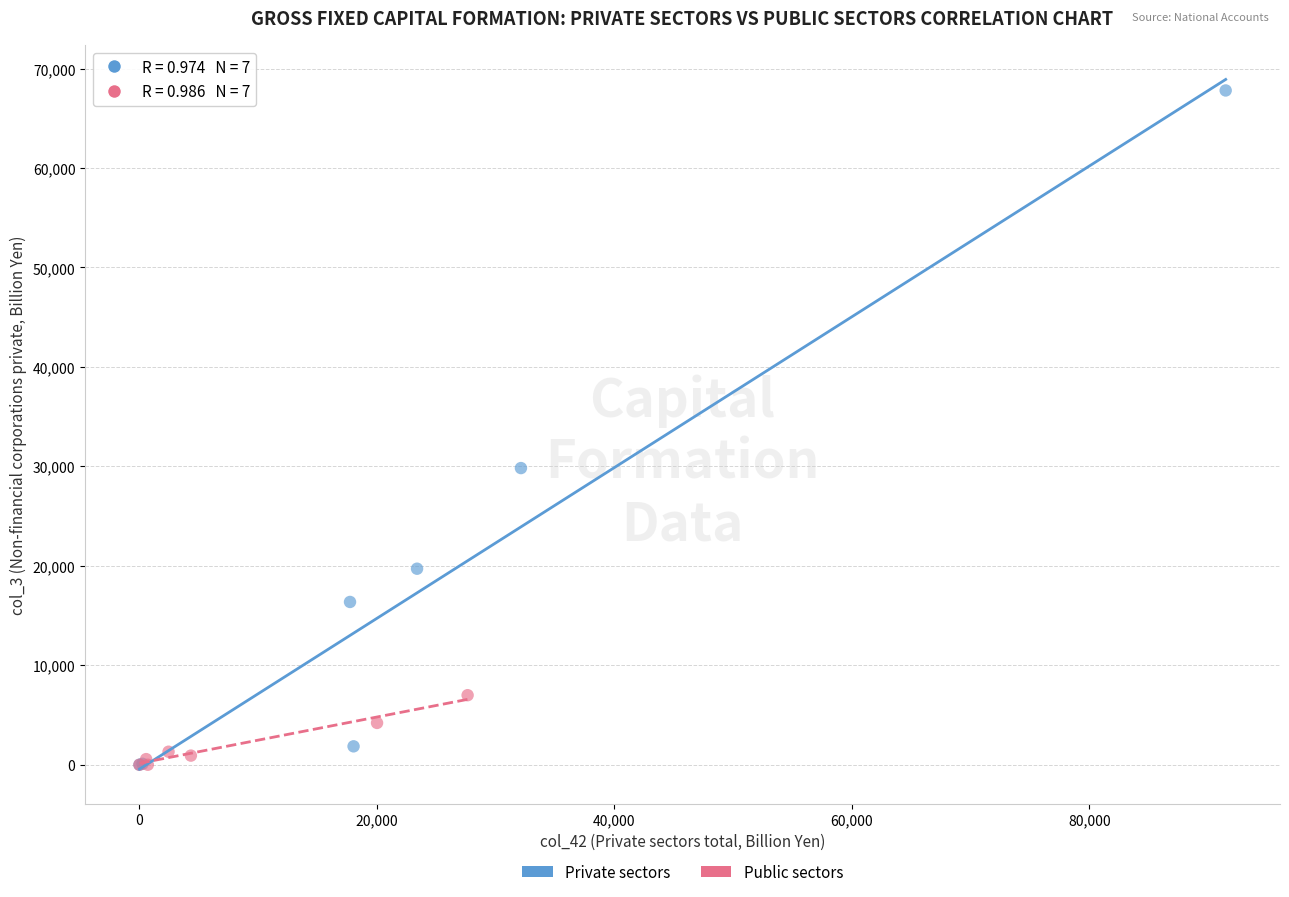

Which series has the largest Y range (max minus min)?

Private sectors